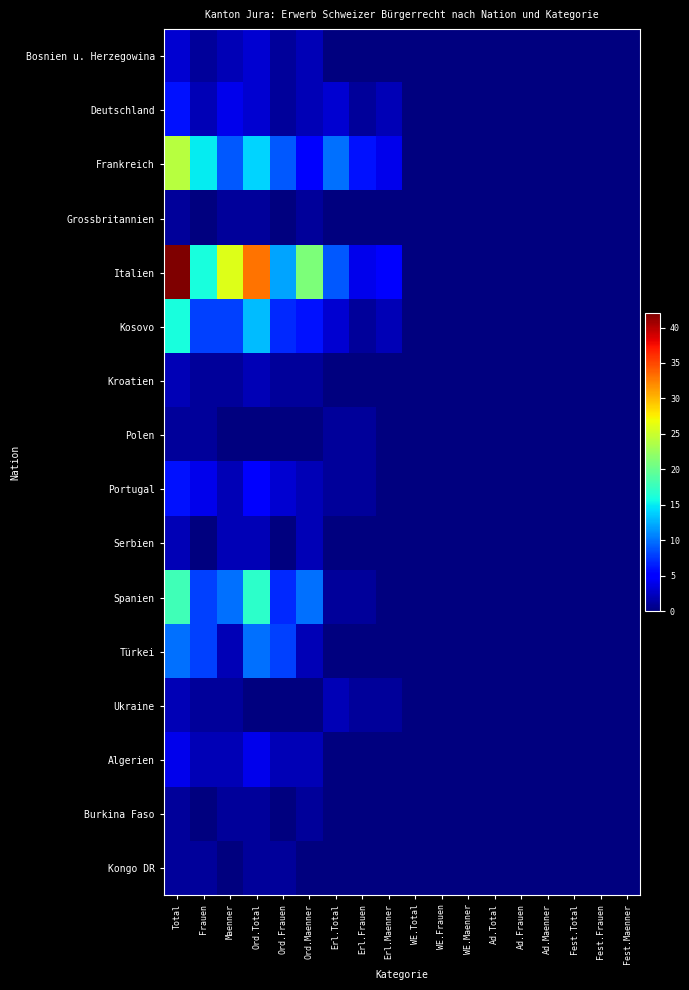

Which series has the largest range (max minus min)?

Italien